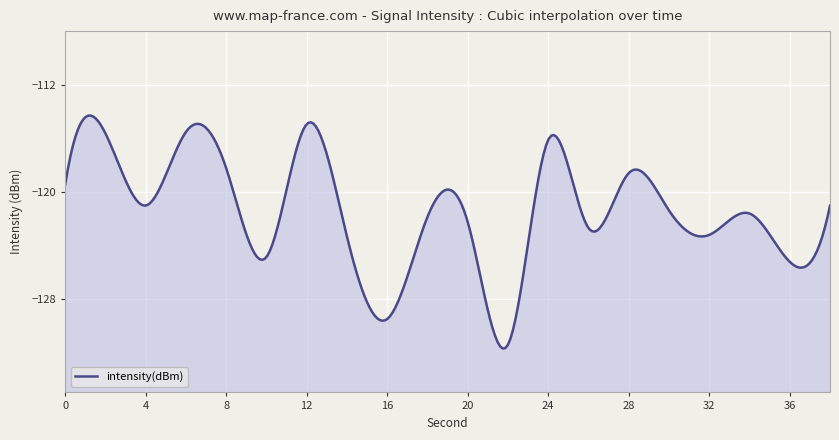

Reading left to right, extract all data points from this chart.

0=-119.4	2=-115.7	4=-121.0	6=-115.5	8=-118.3	10=-124.9	12=-115.0	14=-123.4	16=-129.5	18=-121.9	20=-122.3	22=-131.4	24=-116.1	26=-122.7	28=-118.6	30=-121.4	32=-123.2	34=-121.6	36=-125.2	38=-121.0